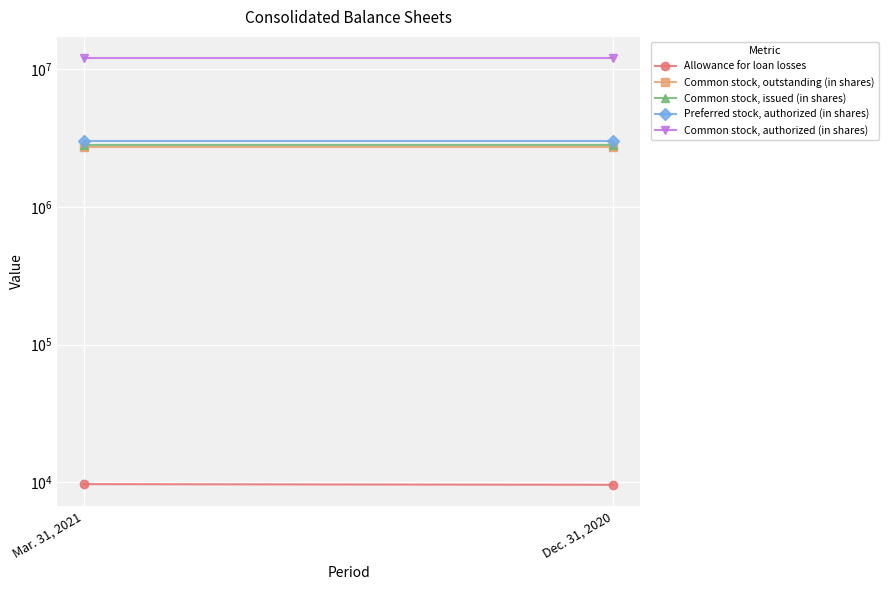

List the labels in order of Preferred stock, authorized (in shares) value, largest first.

Mar. 31, 2021, Dec. 31, 2020